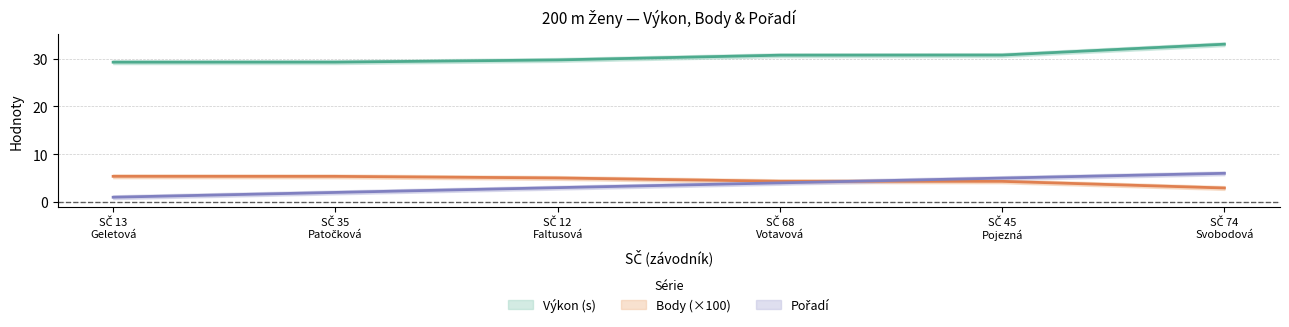

What is the difference between the maximum and minimum values in the Body series?

2.4